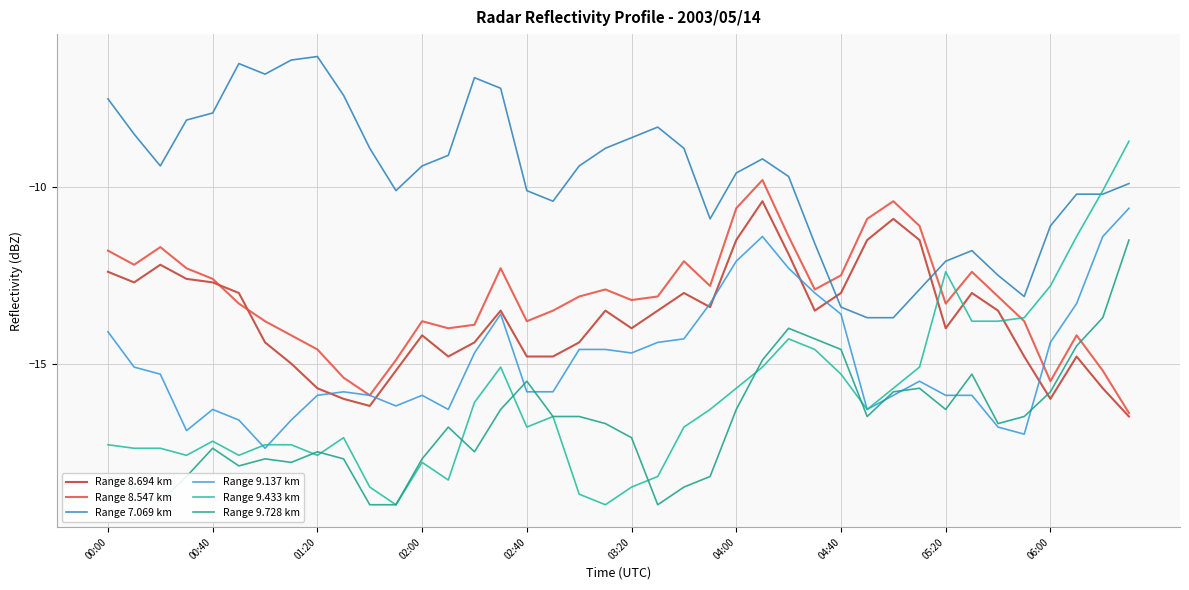

Does the chart display data point markers on the line(s)?

No